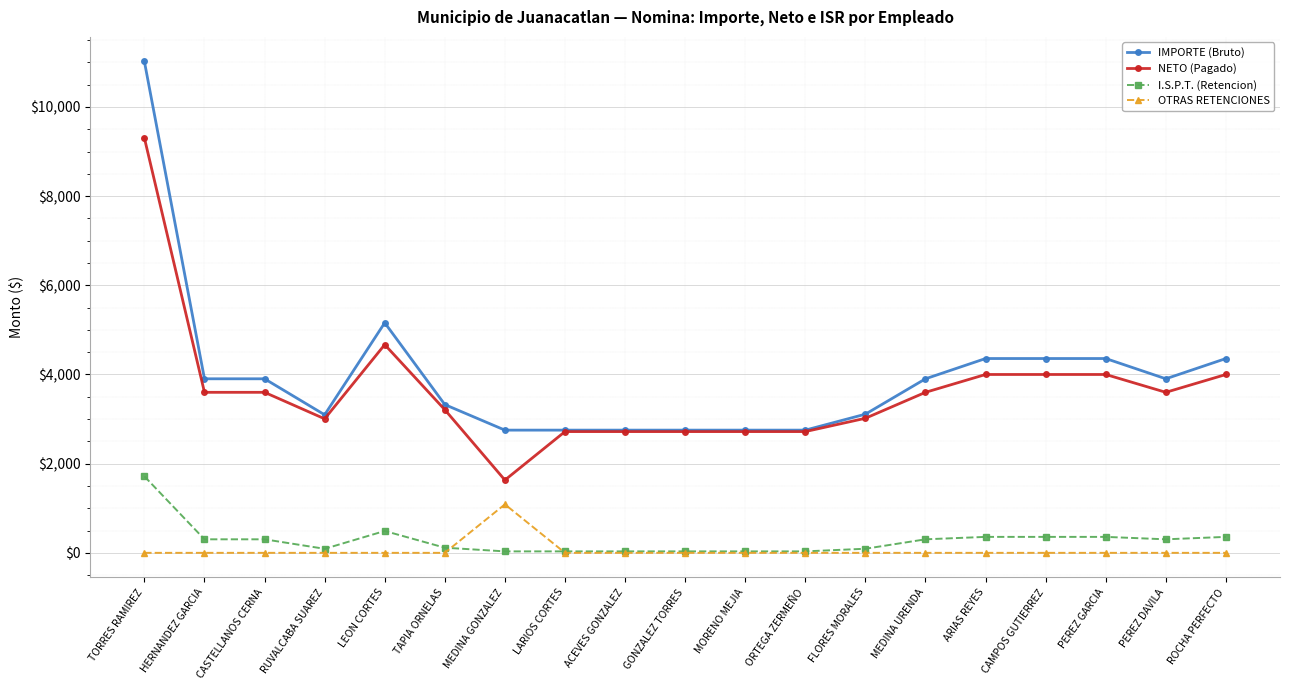

How many lines are shown in the chart?

4